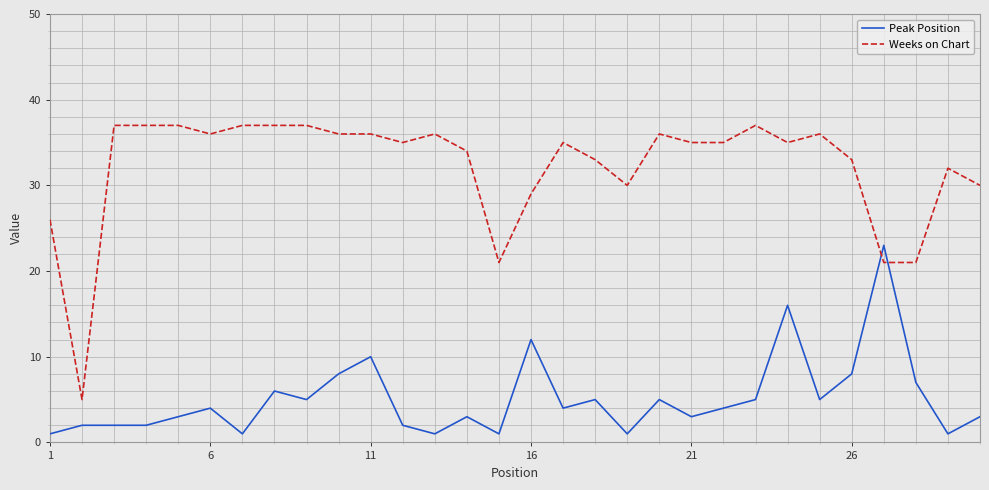

Which series has the largest range (max minus min)?

Weeks on Chart